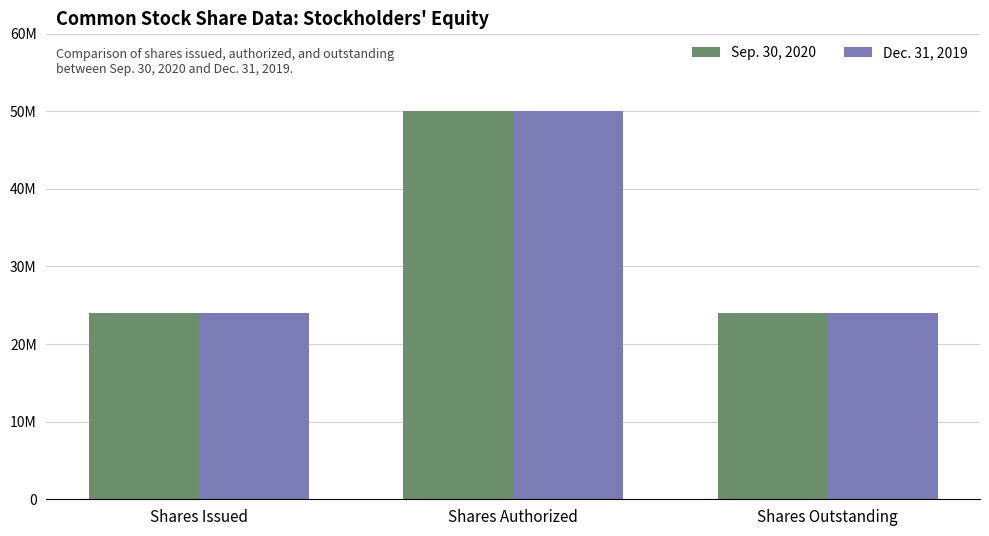

What is the lowest value of the Sep. 30, 2020 series?

24033076